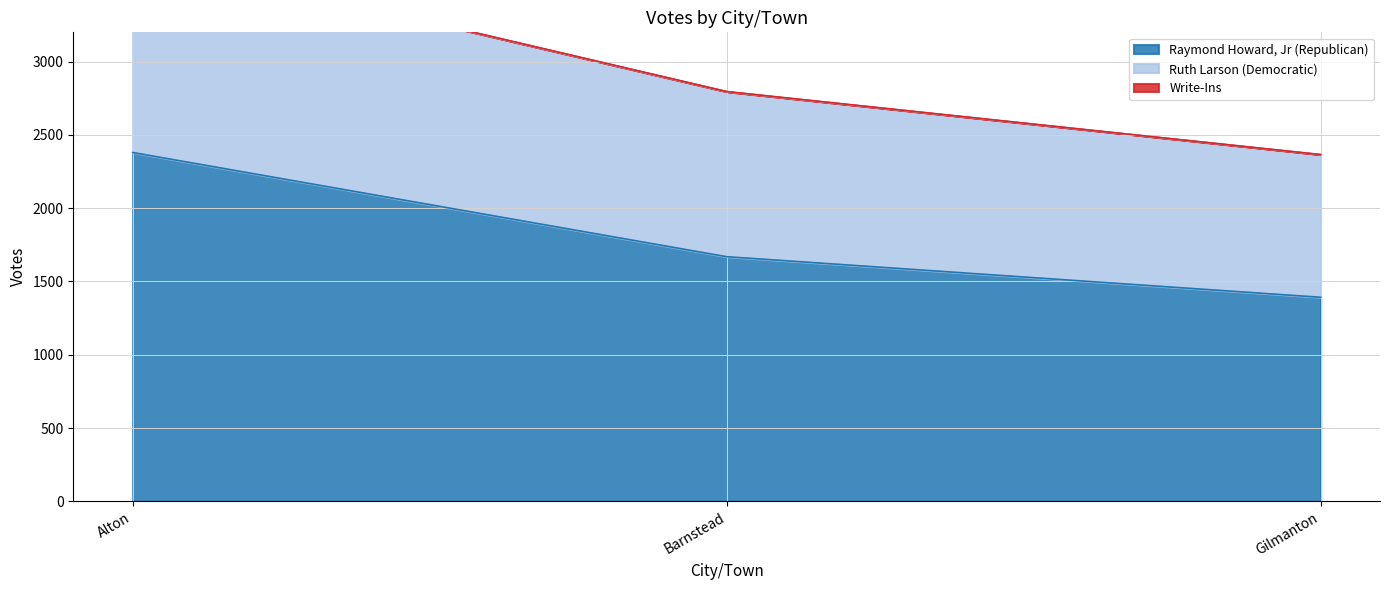

The Raymond Howard, Jr (Republican) series shows 1604 at Alton. True or false?

False